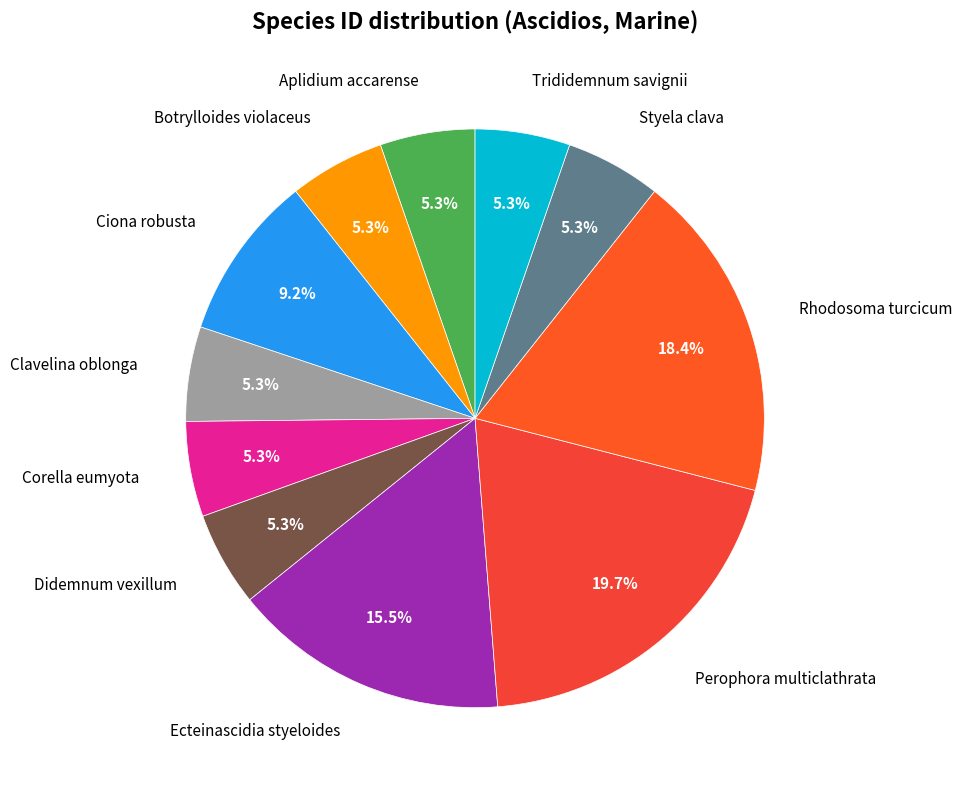

Which category has the biggest portion of the pie?

Perophora multiclathrata